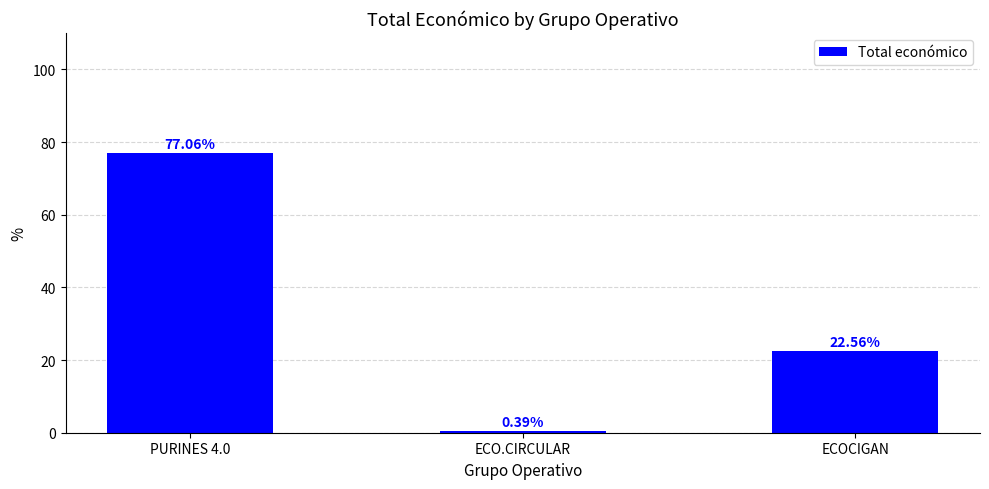

At which label is the value closest to 38?

ECOCIGAN